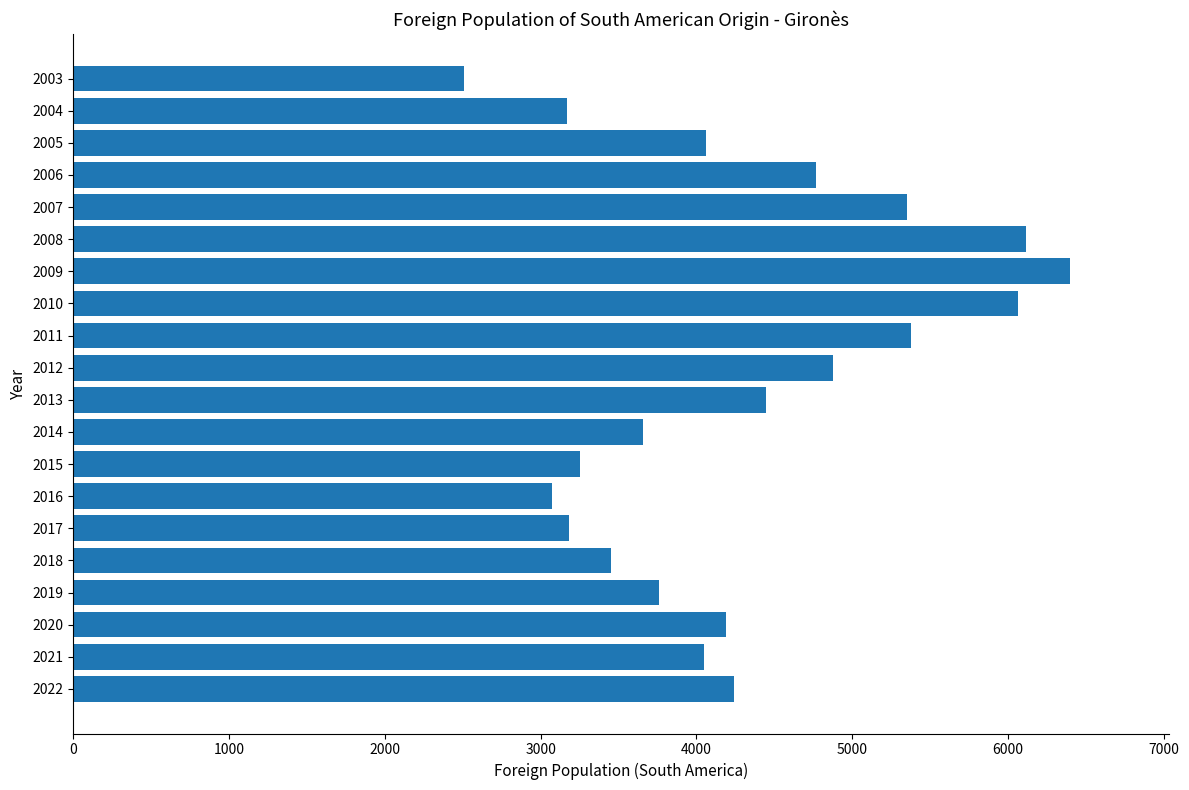

What is the maximum value shown in the chart?

6395